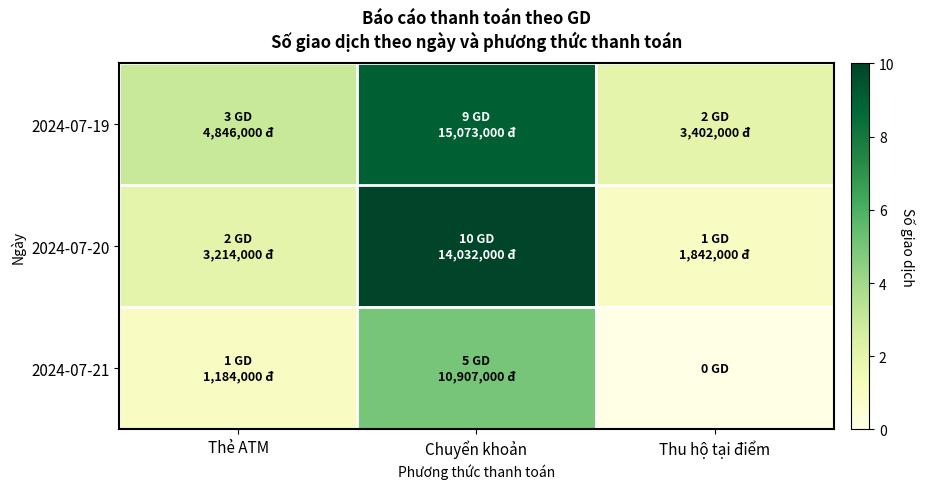

Which label corresponds to the smallest value in the chart?

Thu hộ tại điểm